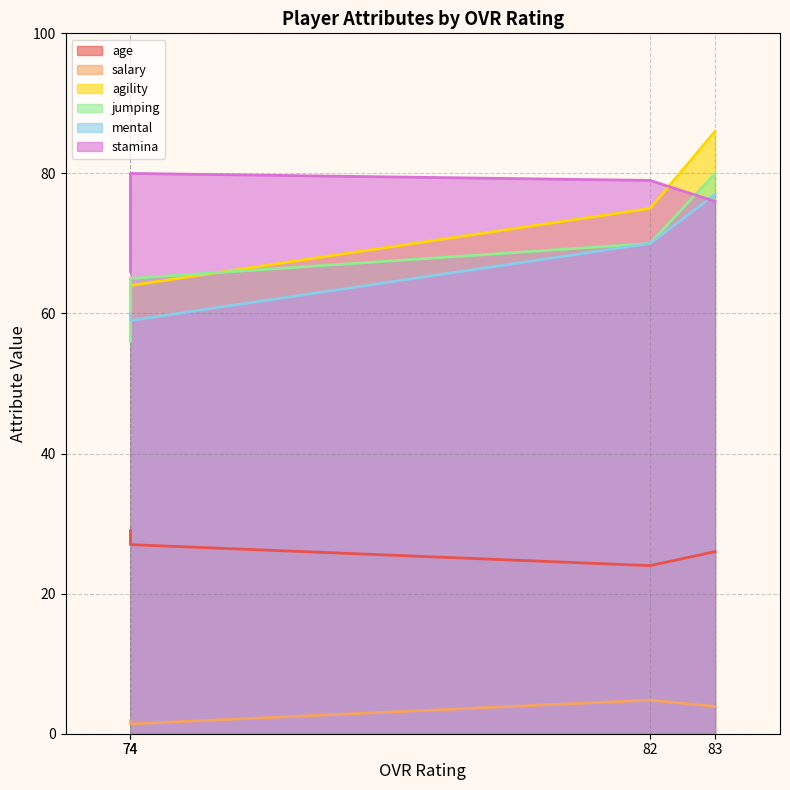

How many data points in mental are less than 70?

2